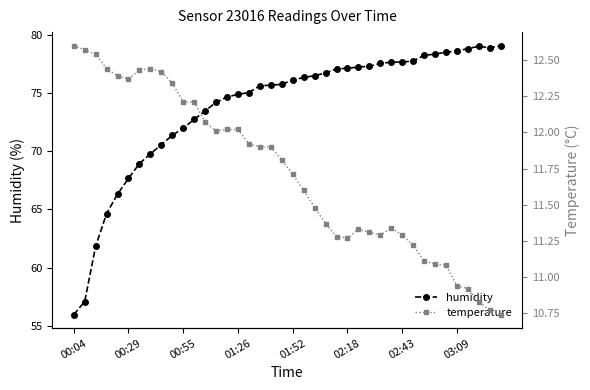

In humidity, how many points are higher than both neighbors (excluding endpoints)?

1